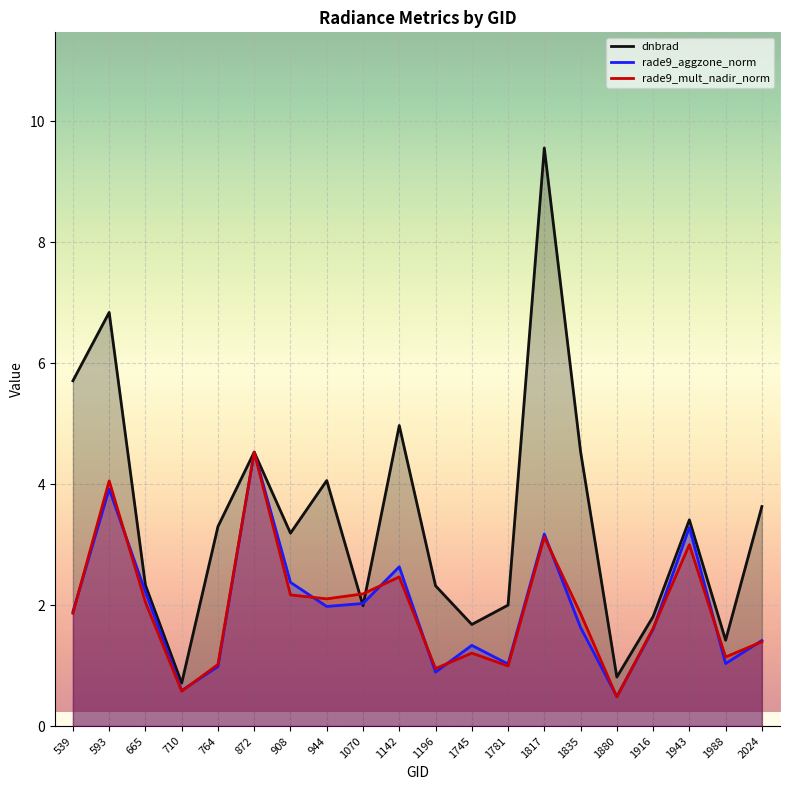

List the series in order of their peak value, lowest first.

rade9_aggzone_norm, rade9_mult_nadir_norm, dnbrad